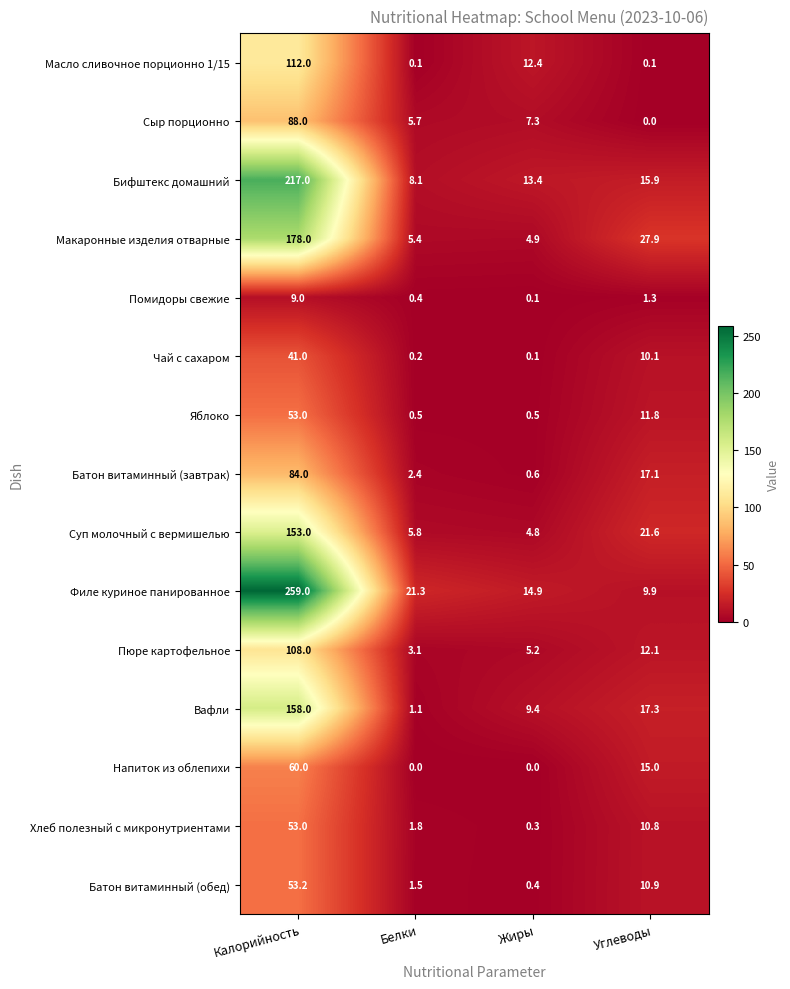

What is the minimum value for Хлеб полезный с микронутриентами?

0.3